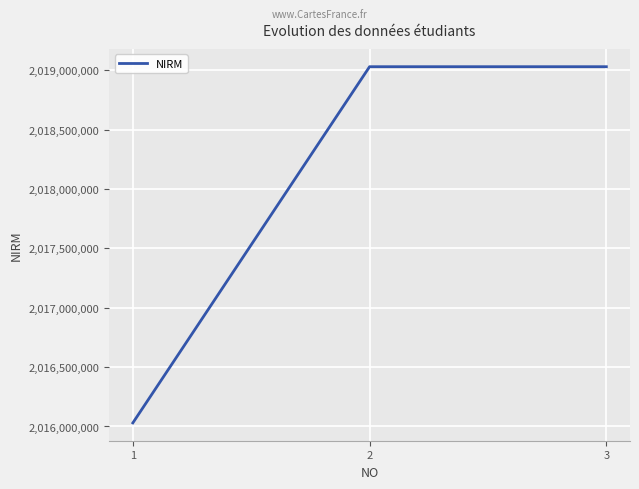

What is the change in value from 1 to 2?

+2999922